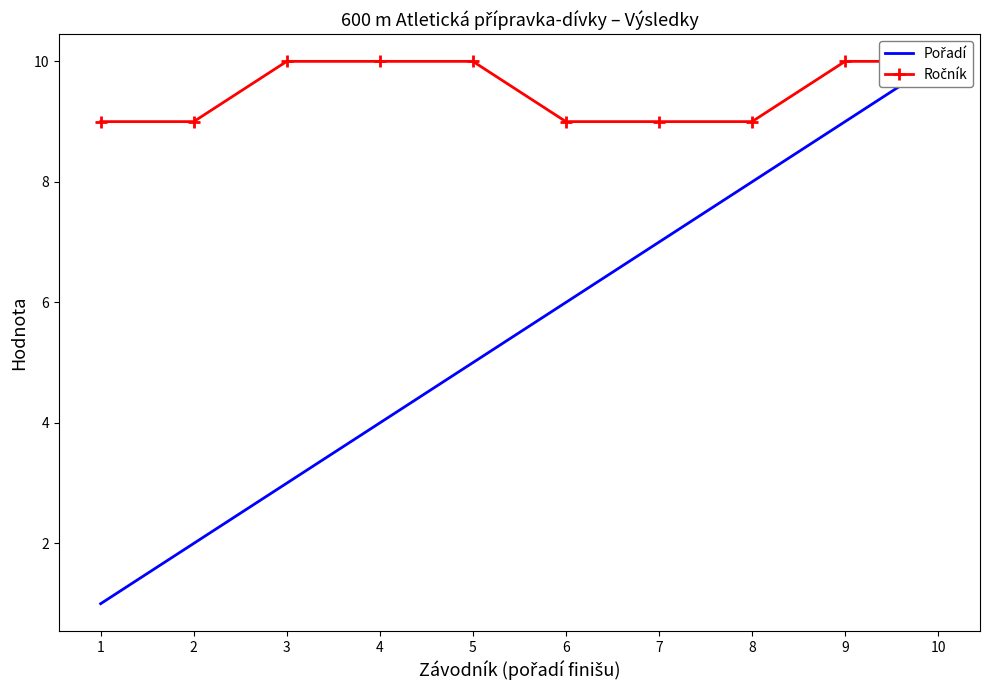

List the series in order of their peak value, highest first.

Pořadí, Ročník